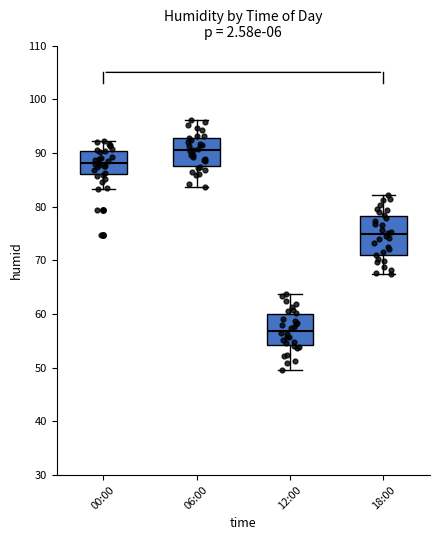

Which box has the highest median line?

06:00